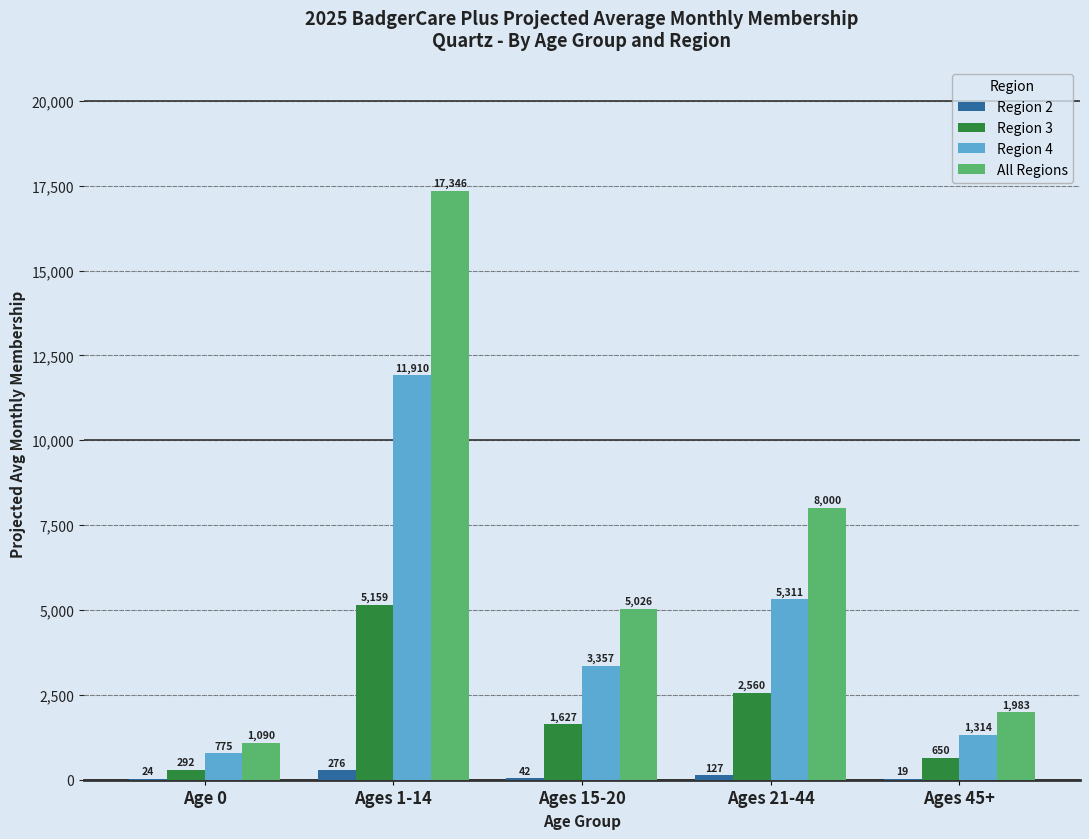

How many data points in Region 3 are above 1627?

3